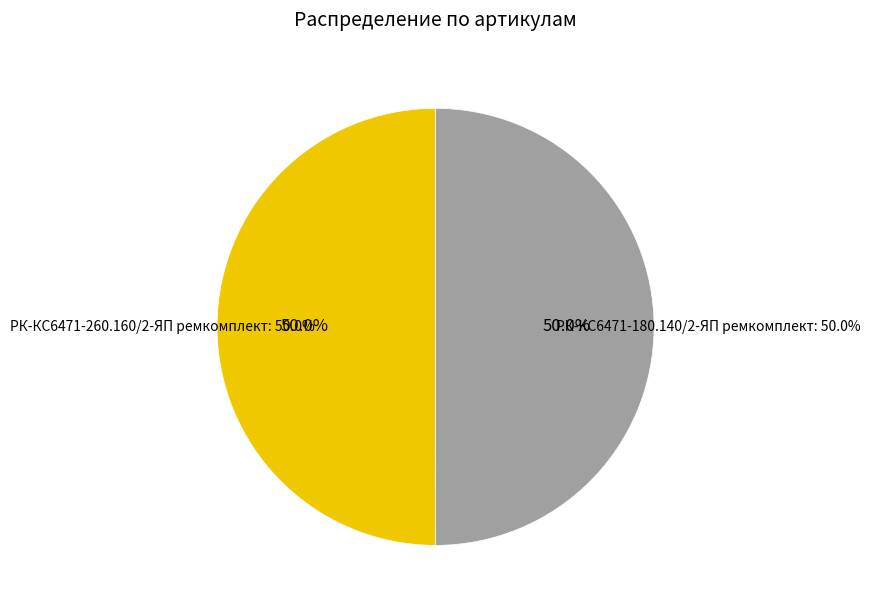

True or false: РК-КС6471-260.160/2-ЯП ремкомплект accounts for 56% of the total.

False